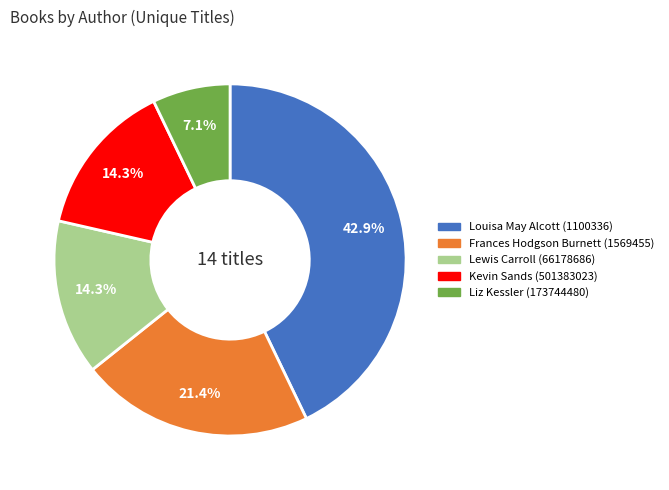

Is there a majority slice in this chart?

No